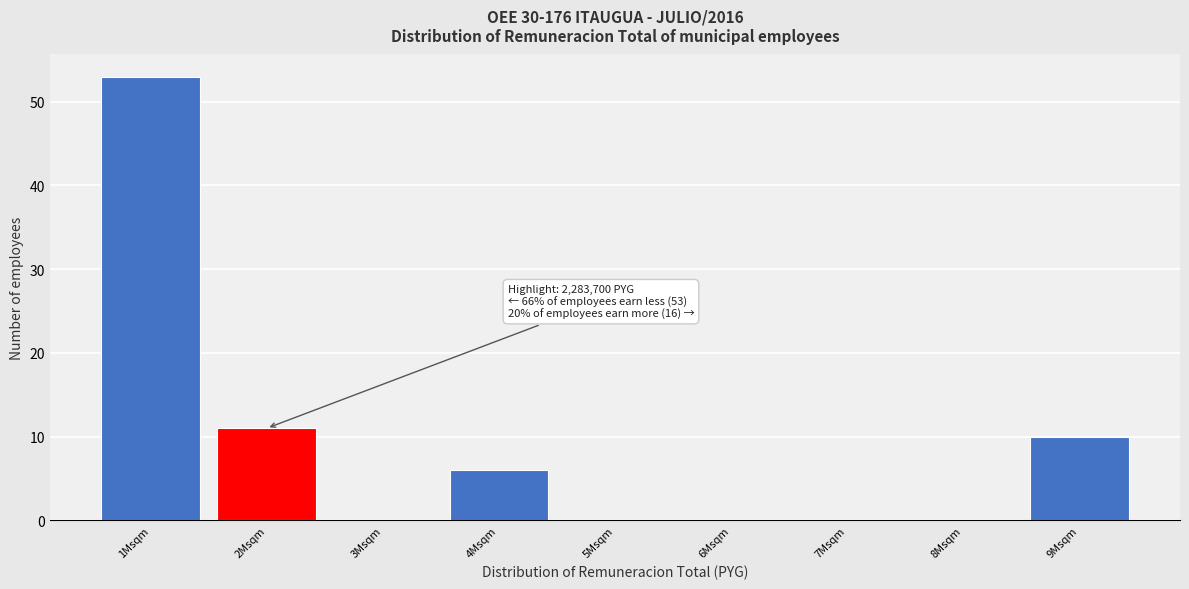

Reading left to right, list all the values displayed in this chart.

1Msqm=53	2Msqm=11	3Msqm=0	4Msqm=6	5Msqm=0	6Msqm=0	7Msqm=0	8Msqm=0	9Msqm=10